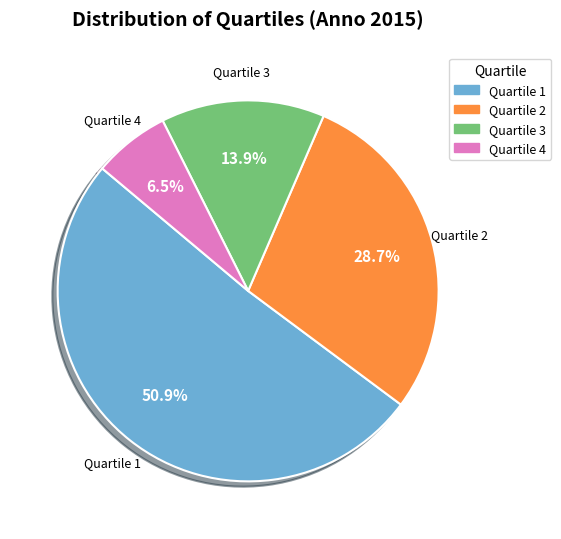

The Quartile 1 slice represents 60% of the pie. True or false?

False